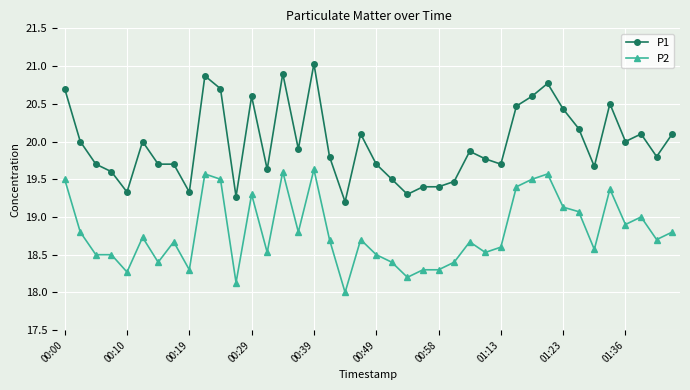

What is the highest value of the P2 series?

19.6